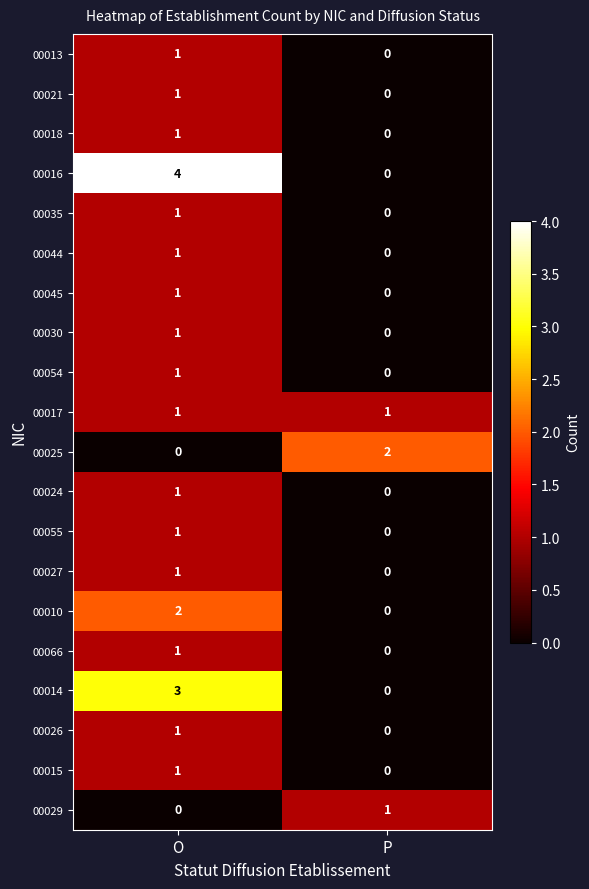

List the labels in order of 00018 value, largest first.

O, P